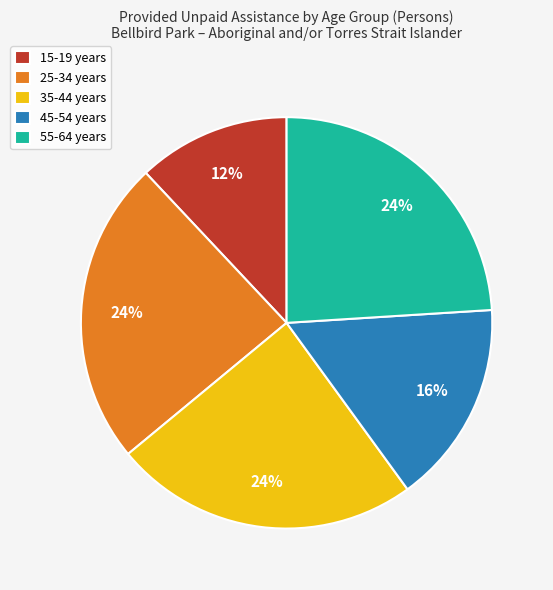

To the nearest percent, what is the average slice percentage?

20%